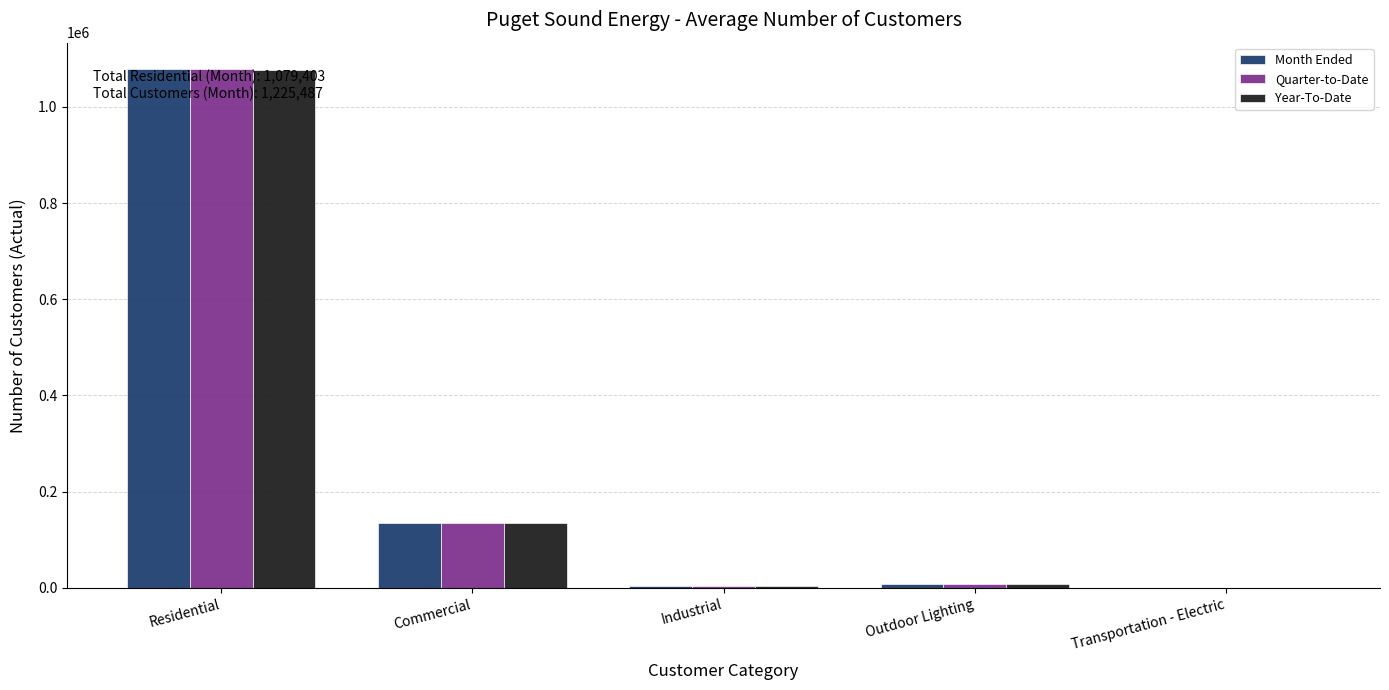

At which label is Month Ended closest to 539759?

Commercial